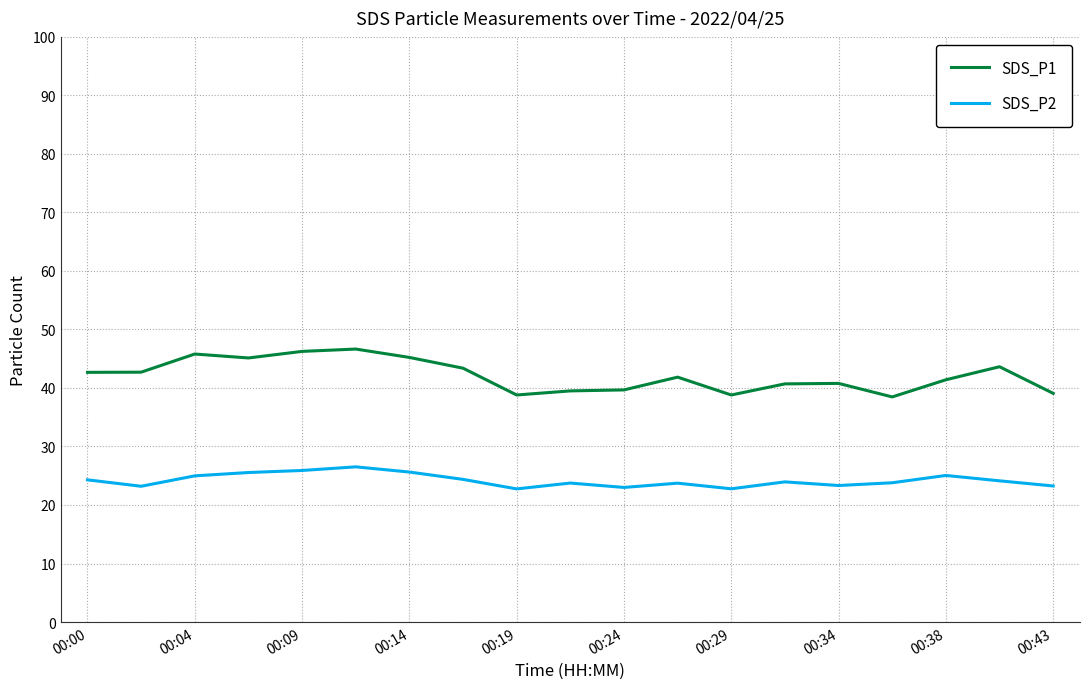

List the series in order of their peak value, lowest first.

SDS_P2, SDS_P1